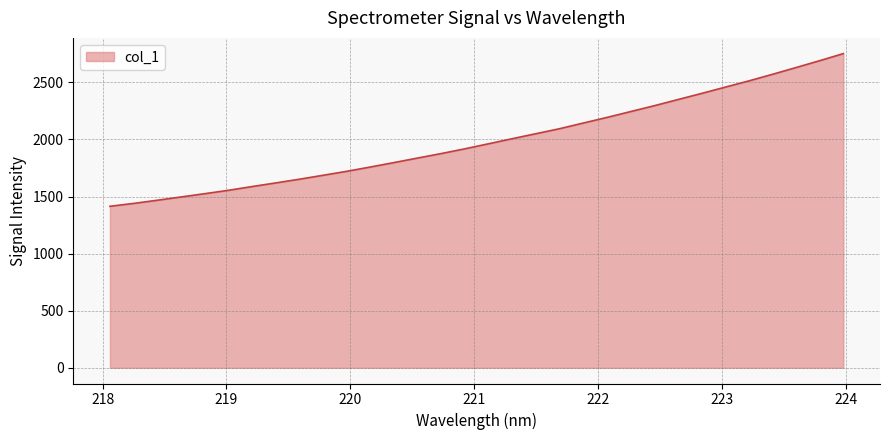

What is the difference between the maximum and minimum values?

1337.6